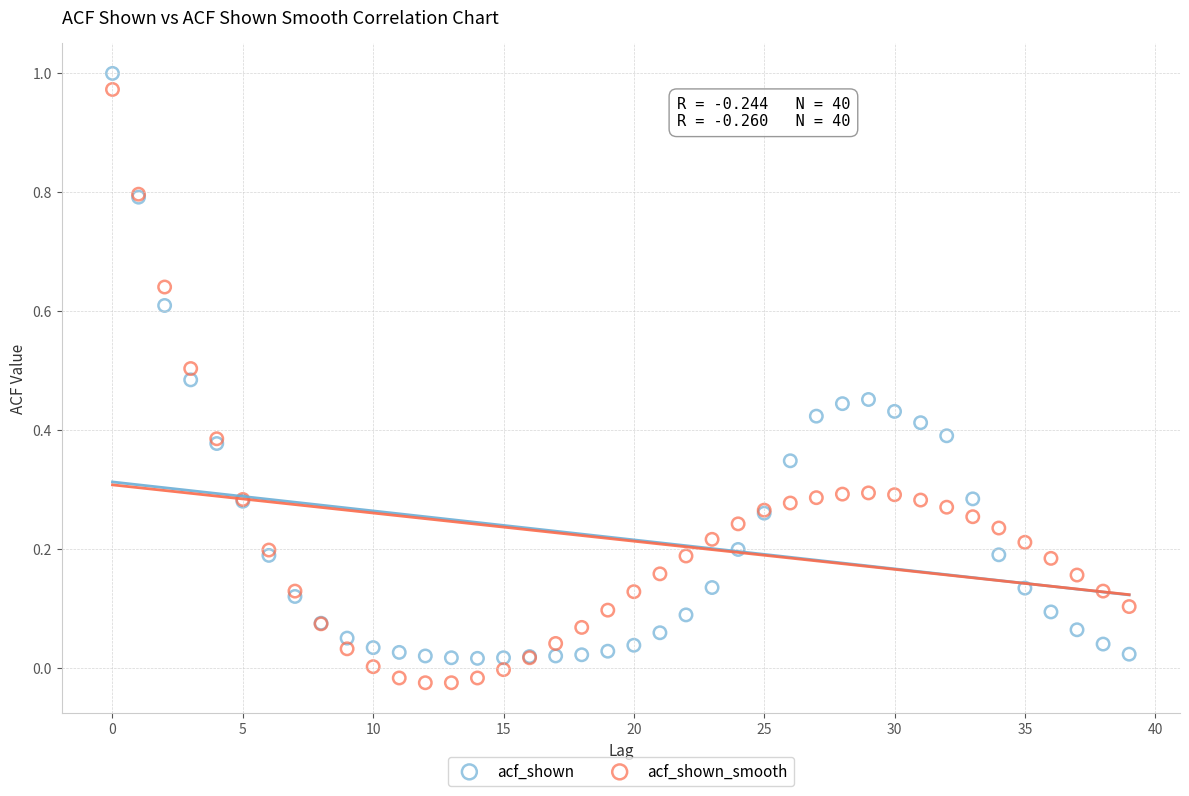

Which series reaches the maximum Y coordinate?

acf_shown